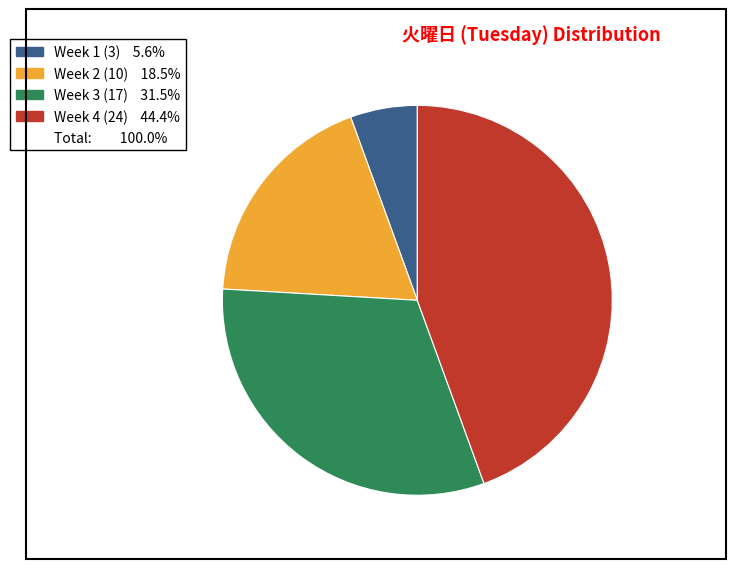

Is there a majority slice in this chart?

No